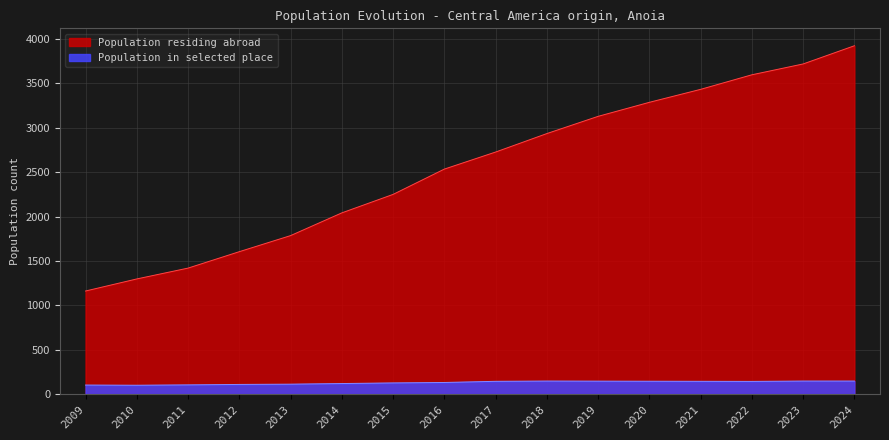

What is the difference between the Population residing abroad values at 2015 and 2022?

1347